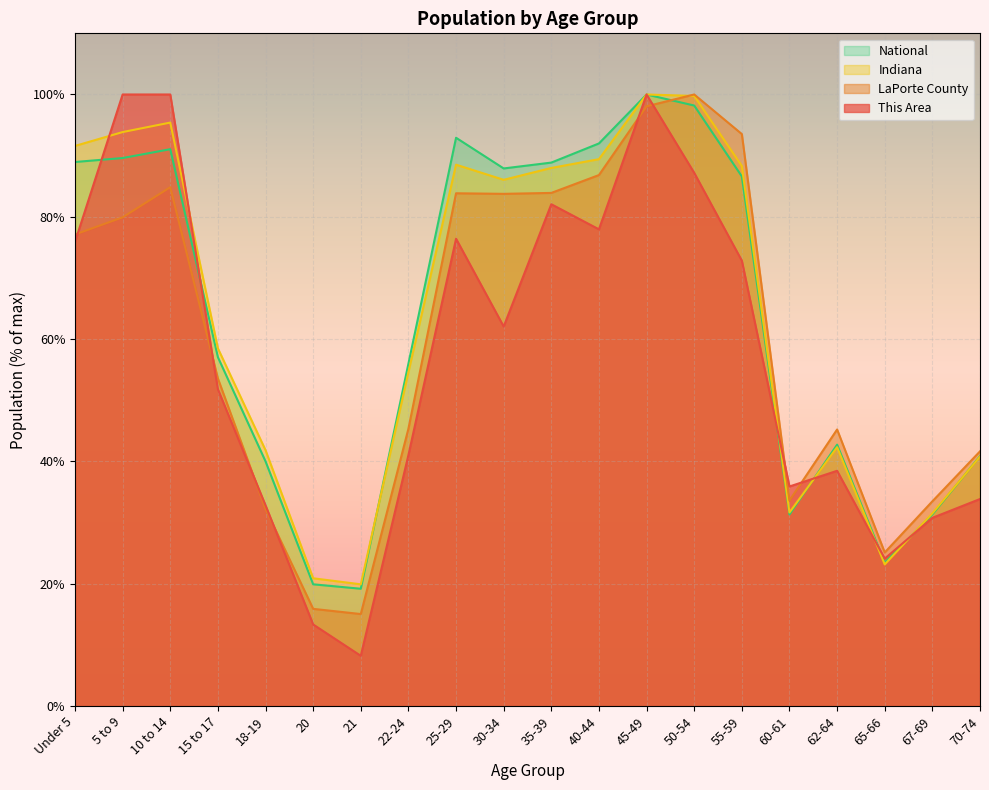

What is the difference between the maximum and minimum values in the National series?

80.8